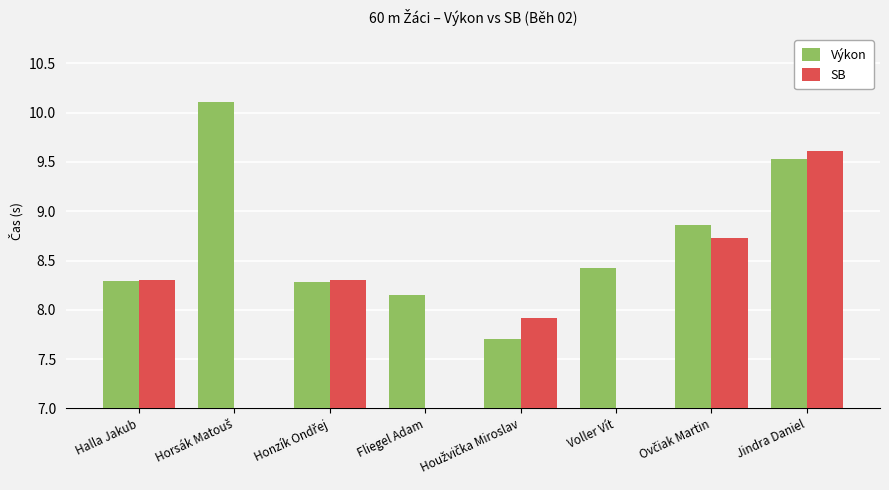

Which series changed the most between Honzík Ondřej and Ovčiak Martin?

Výkon